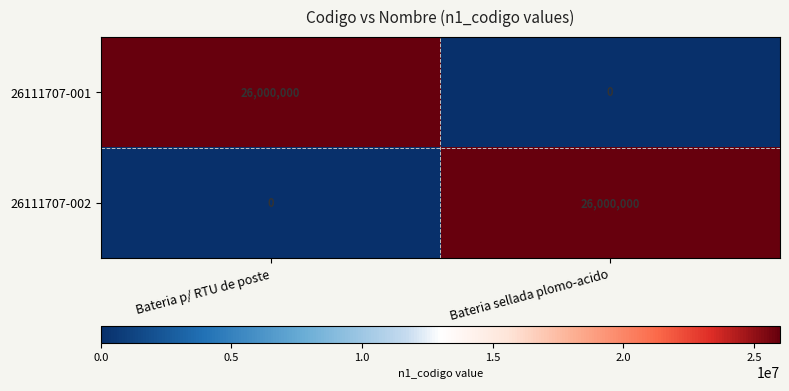

Reading right to left, what are all the values shown in this chart?

26111707-001: Bateria sellada plomo-acido=0	Bateria p/ RTU de poste=26000000
26111707-002: Bateria sellada plomo-acido=26000000	Bateria p/ RTU de poste=0